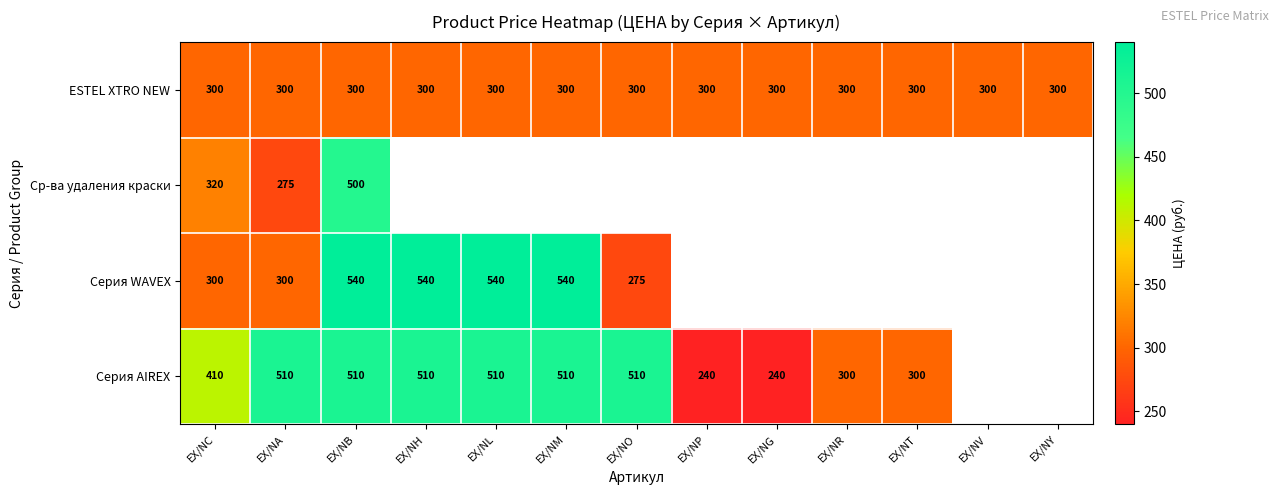

The value of Серия WAVEX at EX/NA is 300. True or false?

True